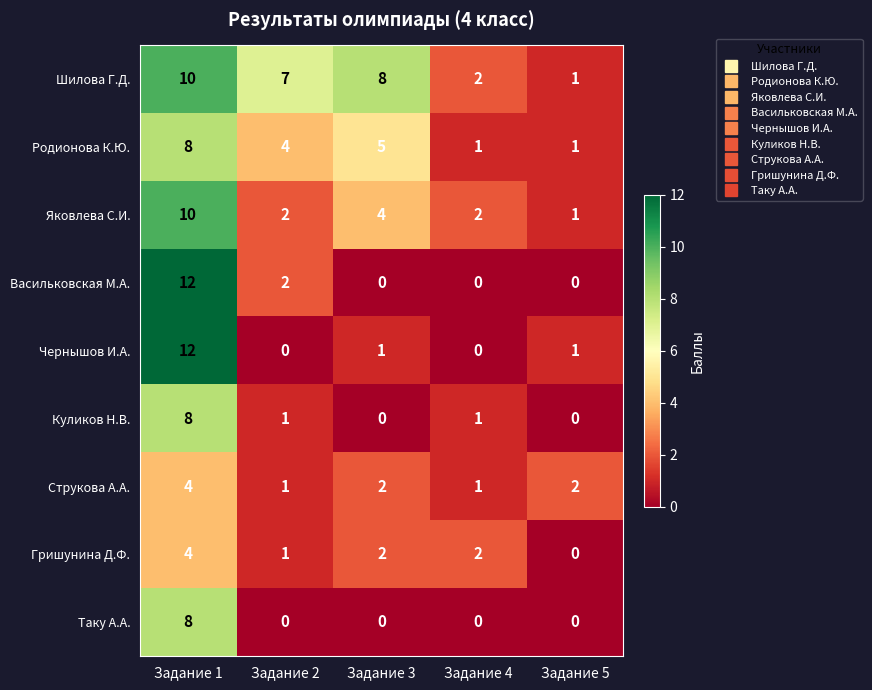

What is the highest value of the Струкова А.А. series?

4